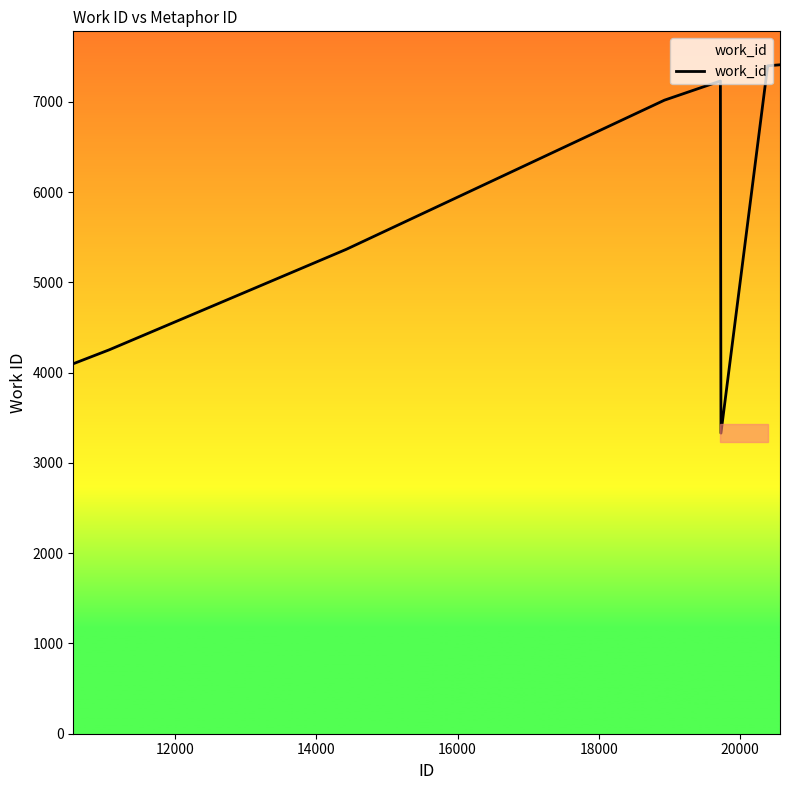

What is the greatest value displayed?

7411